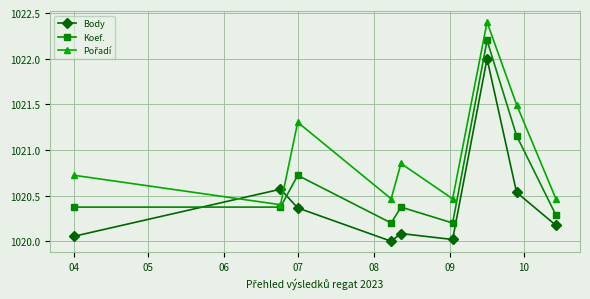

True or false: Koef. has more than 2 interior local peaks.

True